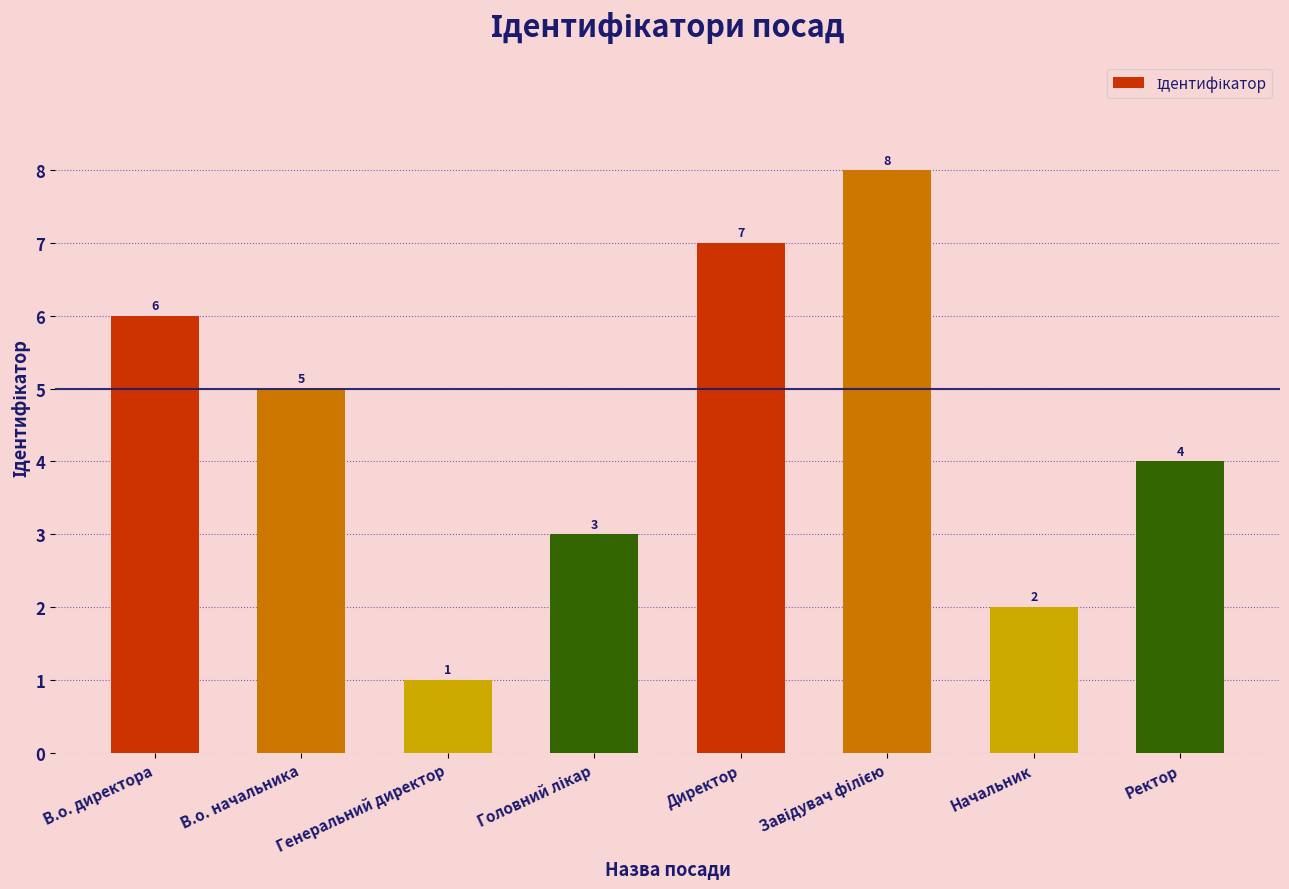

What is the difference between the maximum and minimum values?

7